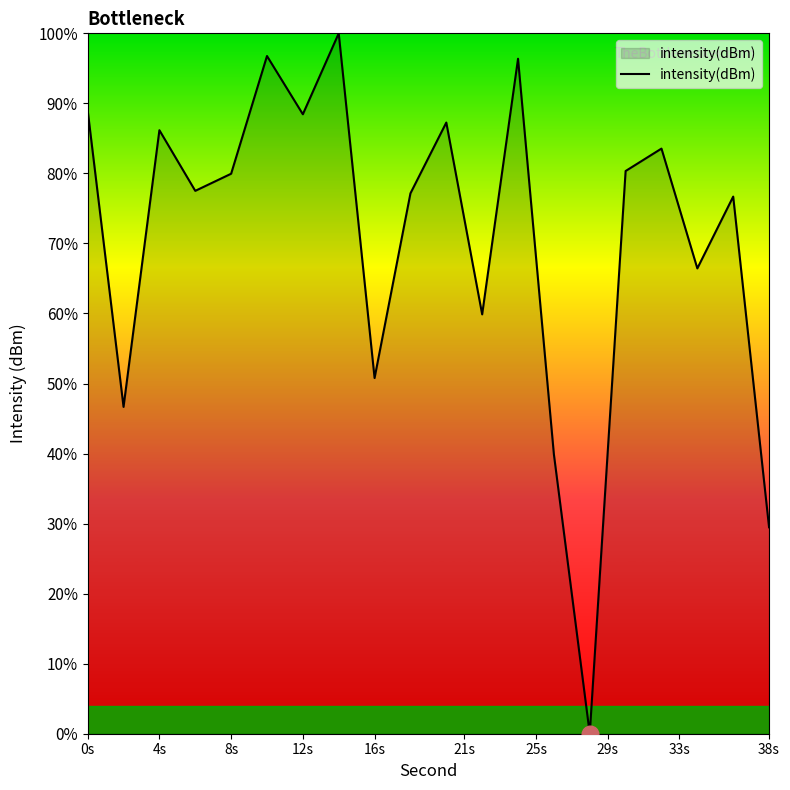

What is the difference between the maximum and minimum values?

100.0